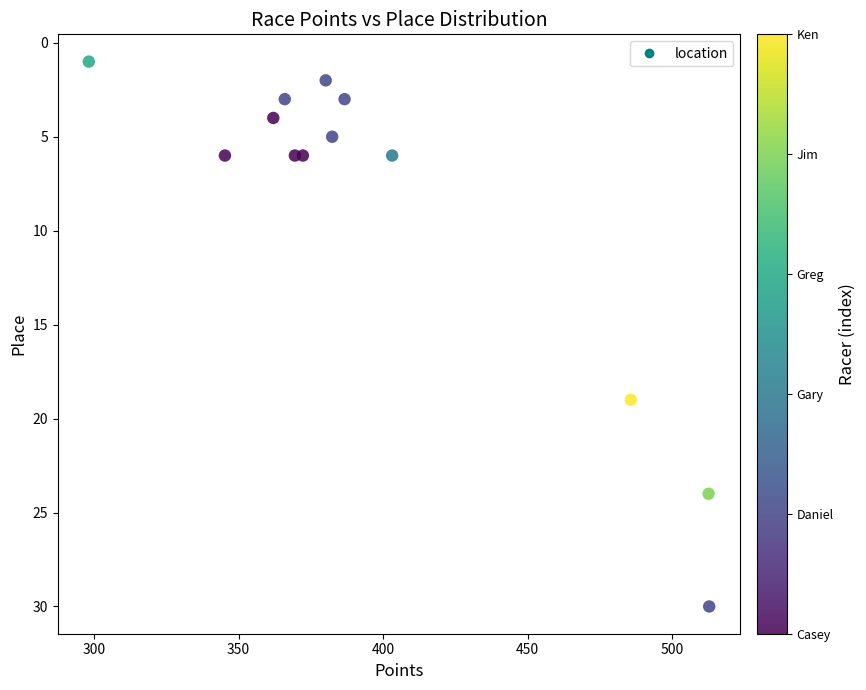

What is the range of Y values (max minus min)?

29